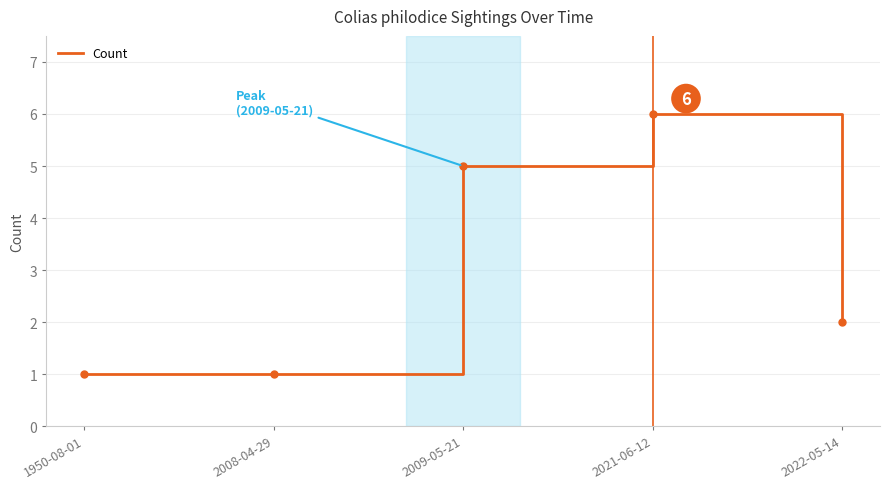

Does the chart display data point markers on the line(s)?

No